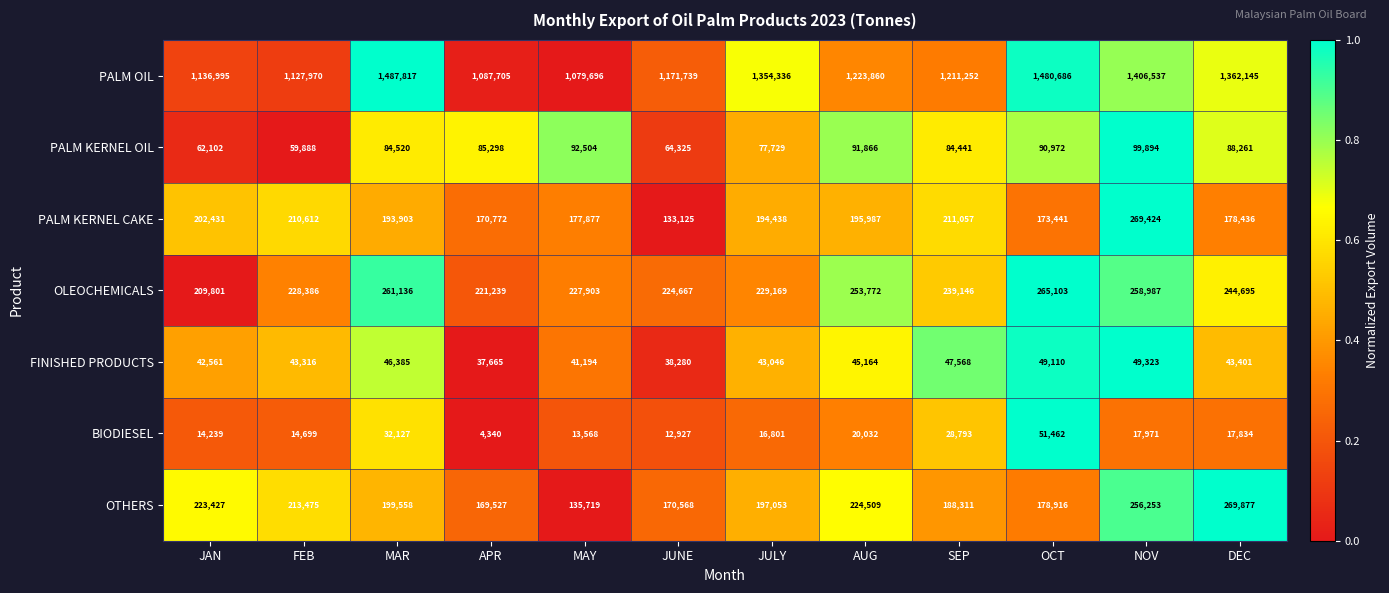

Which series has the largest total across all categories?

PALM OIL